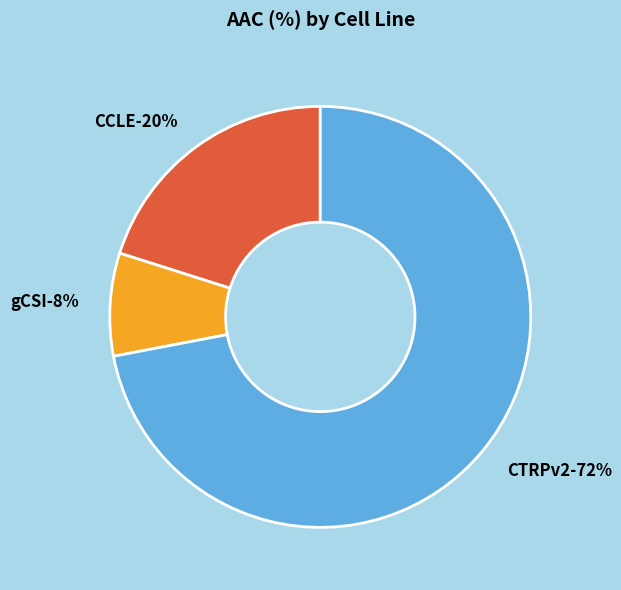

True or false: CCLE accounts for 20% of the total.

True